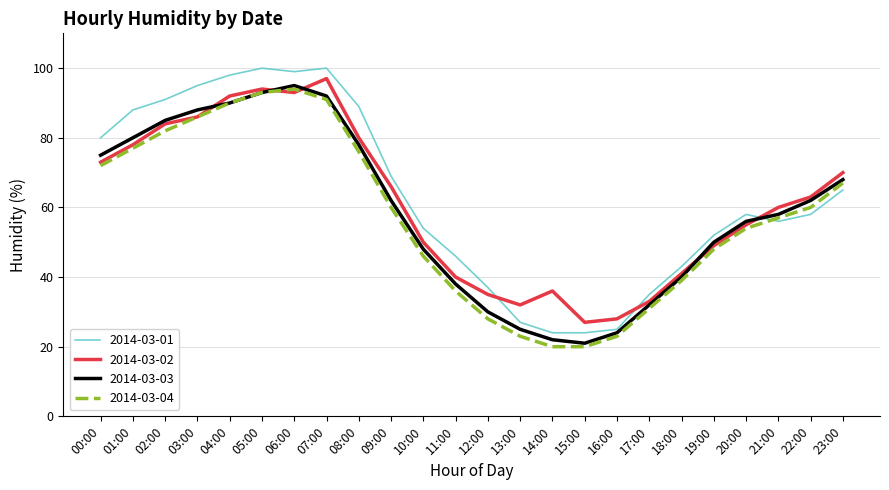

The 2014-03-04 series shows 140 at 04:00. True or false?

False